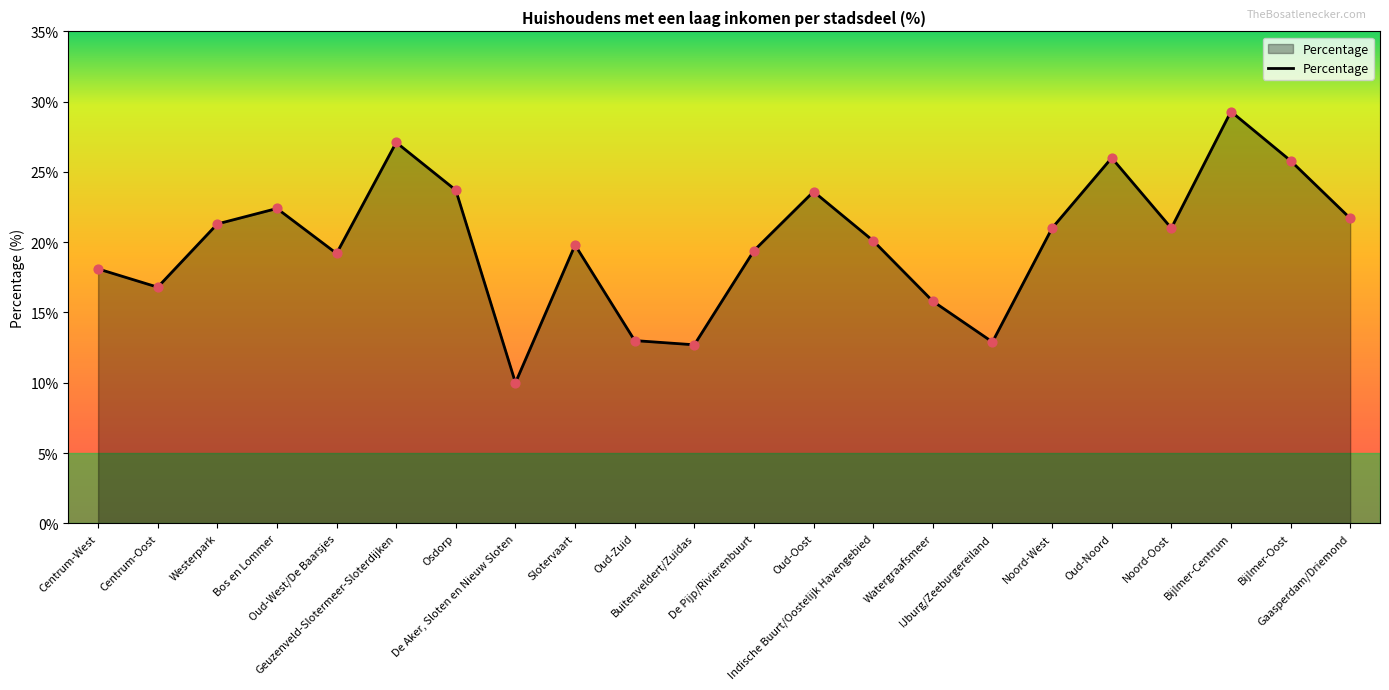

Between Oud-Zuid and Noord-West, which is larger?

Noord-West